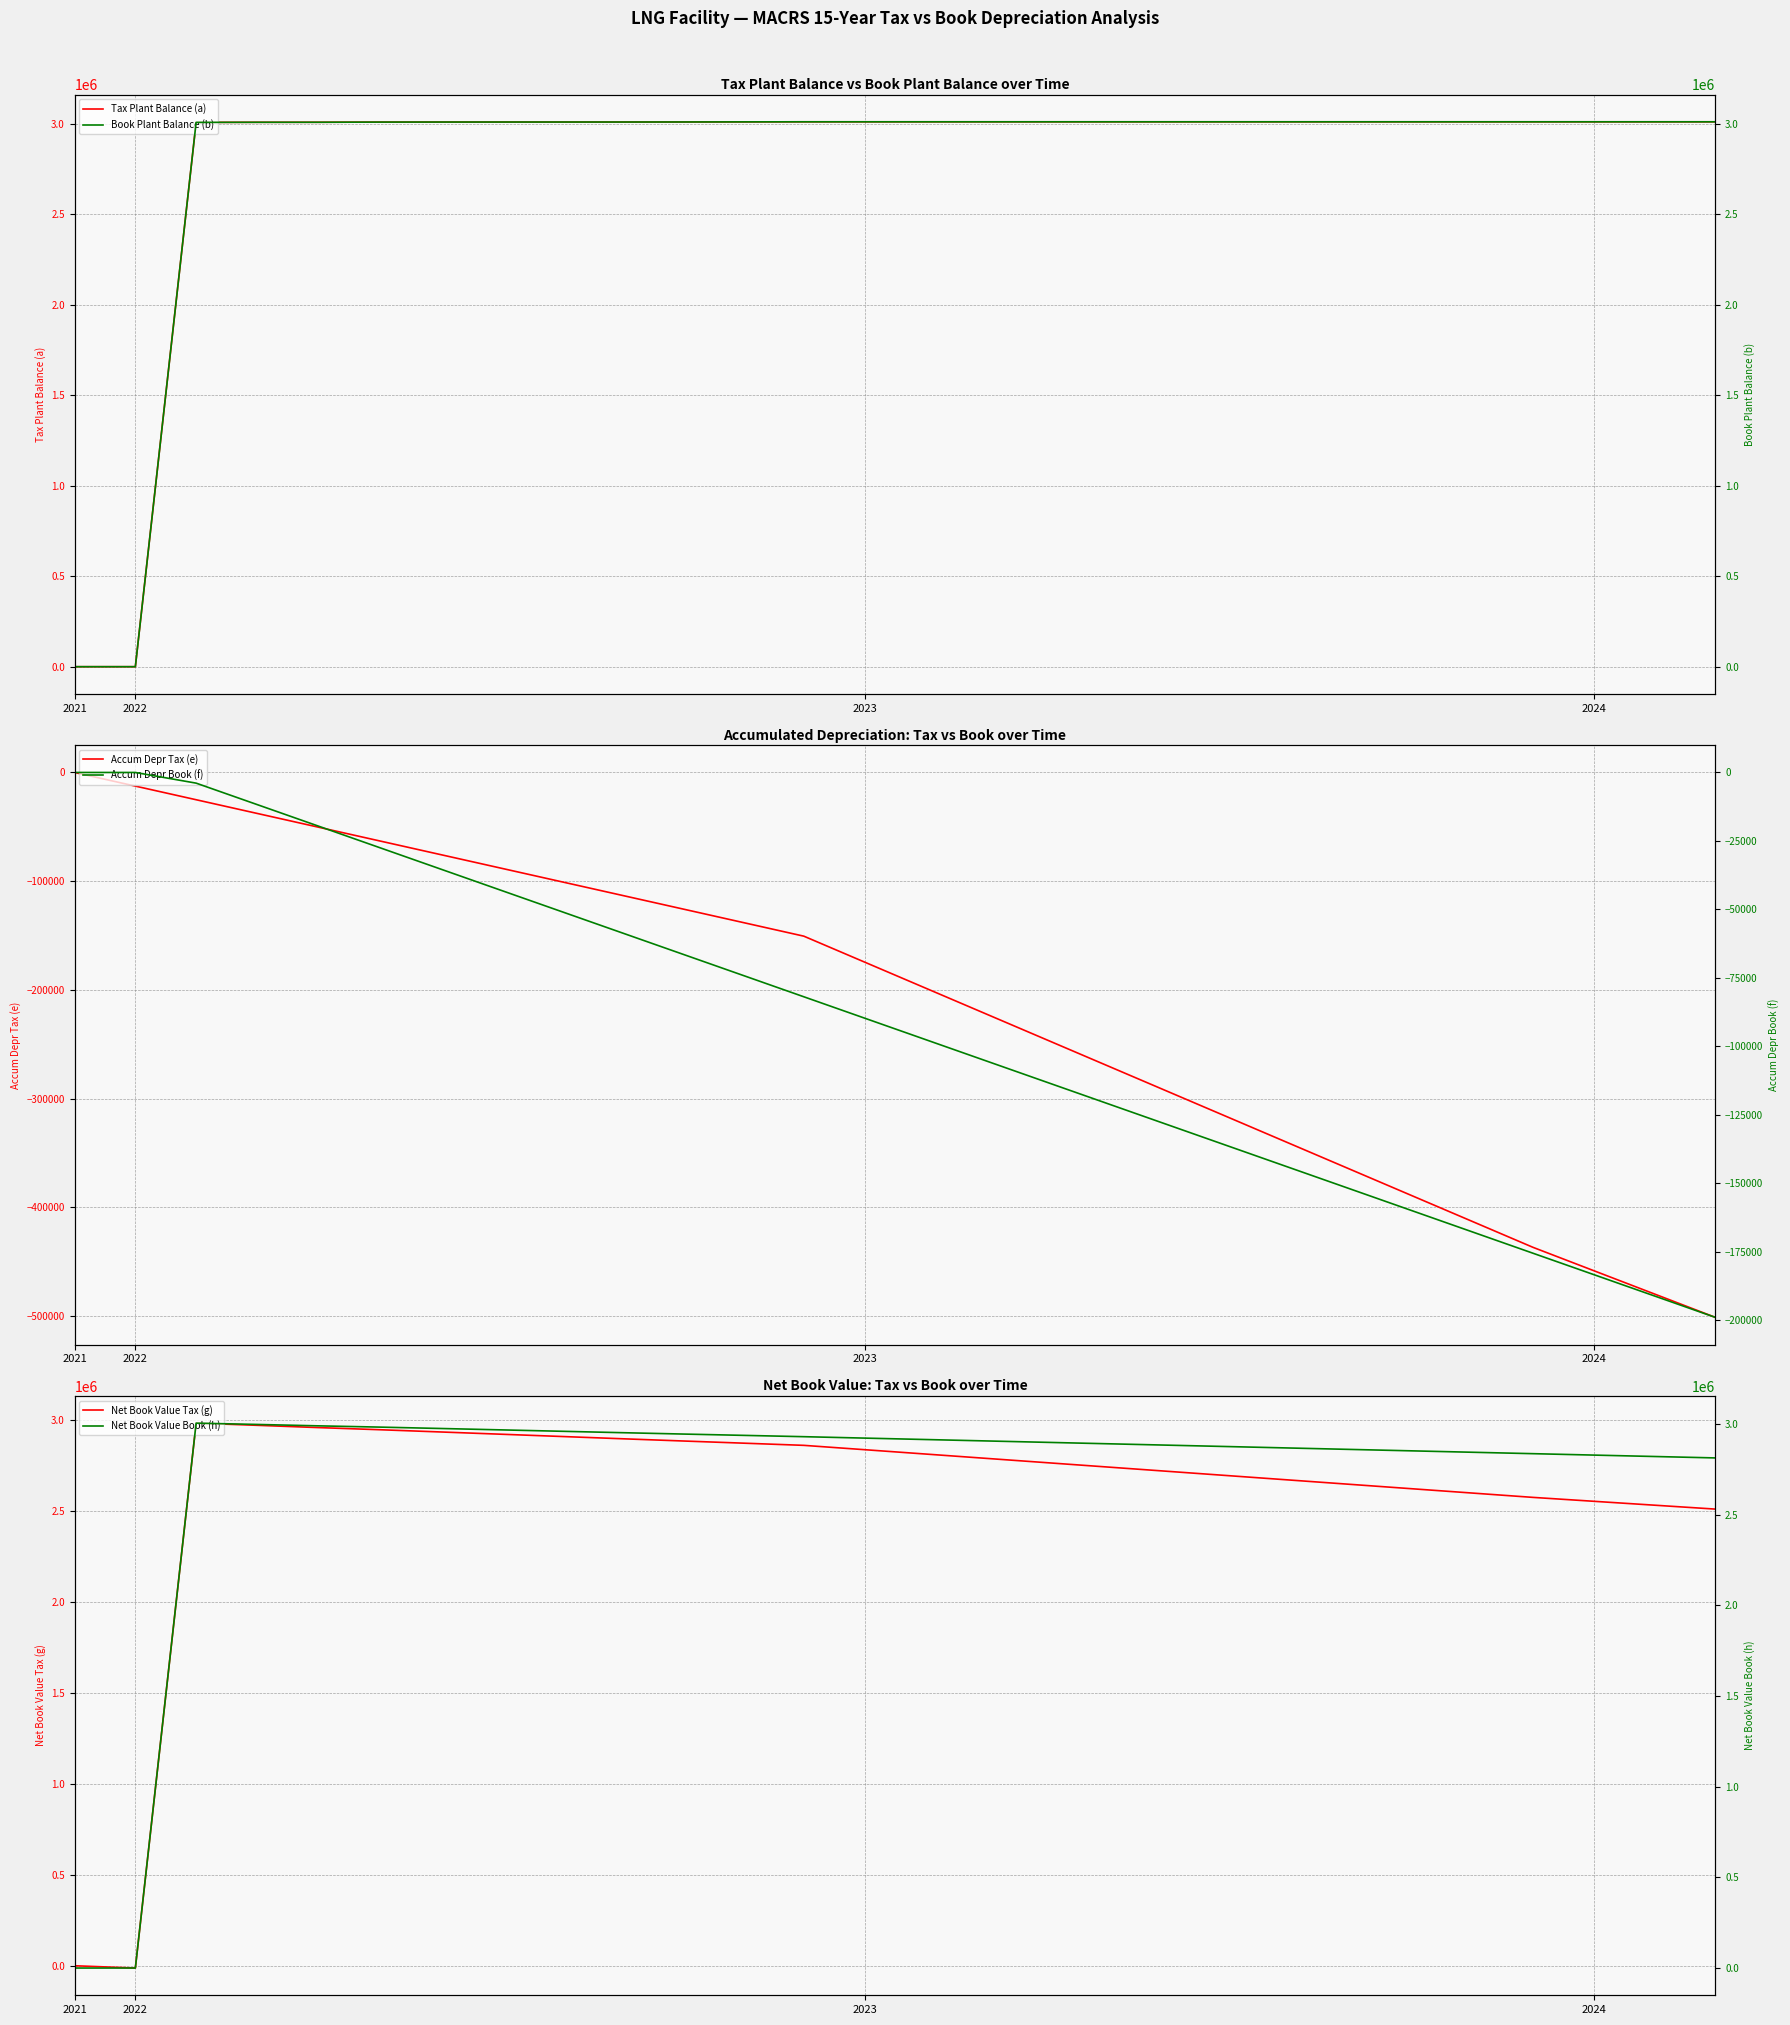

How many lines are shown in the chart?

6